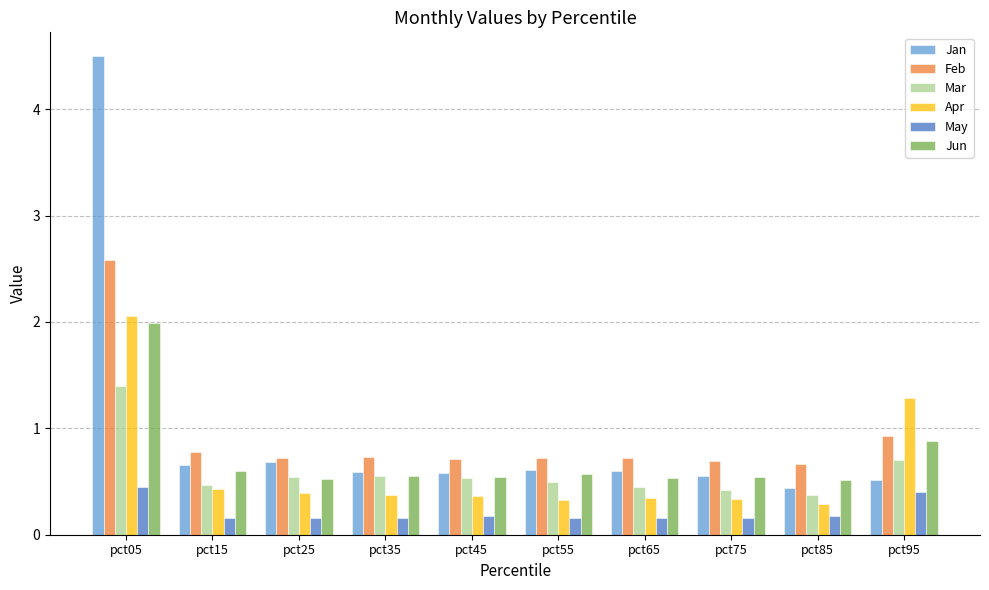

What is the spread (max minus min) of values at pct75?

0.5